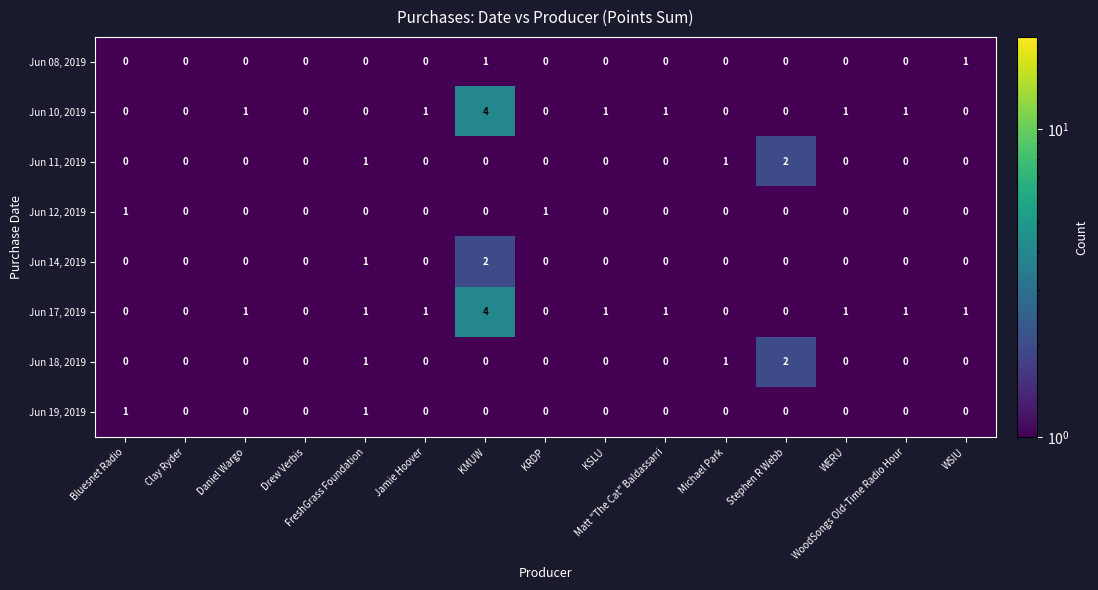

At which category is the sum across all series the highest?

KMUW